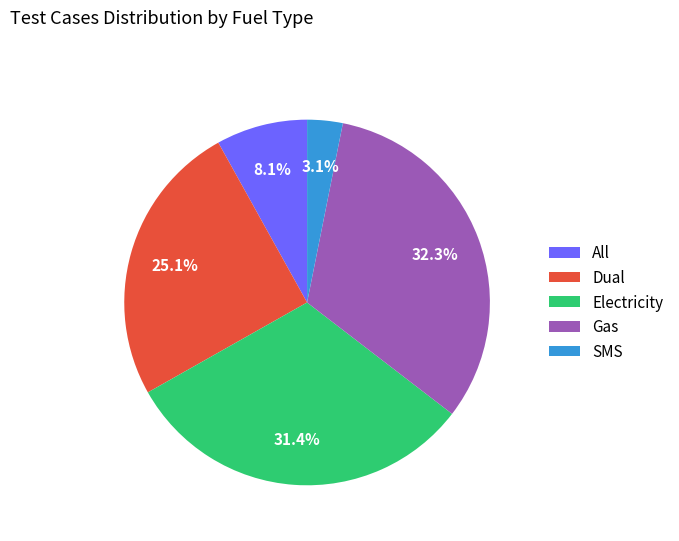

Which has a higher value, Gas or All?

Gas